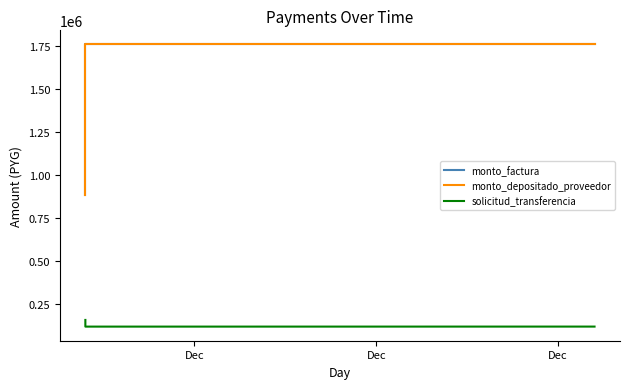

What are all the series names shown in the legend?

monto_factura, monto_depositado_proveedor, solicitud_transferencia